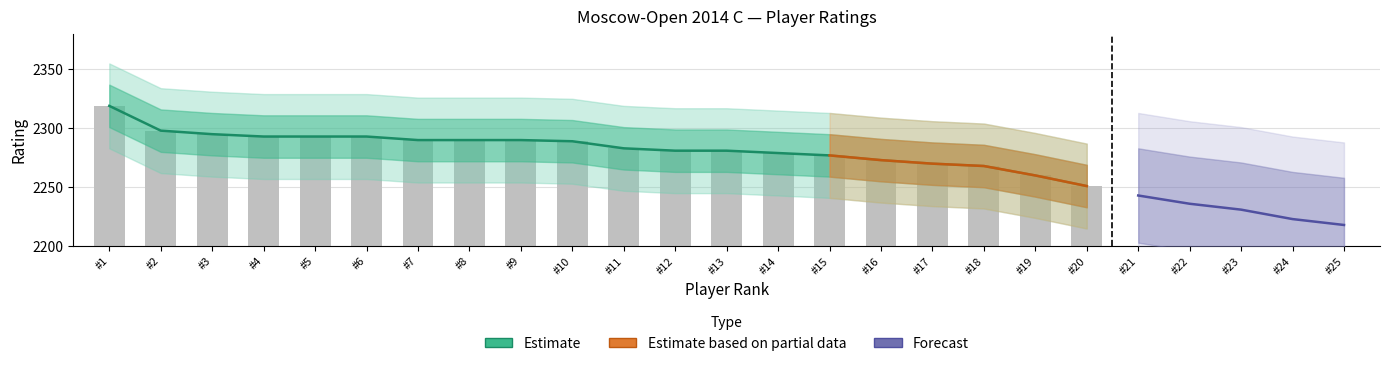

What is the sum of the values at 15 and 4?

4570